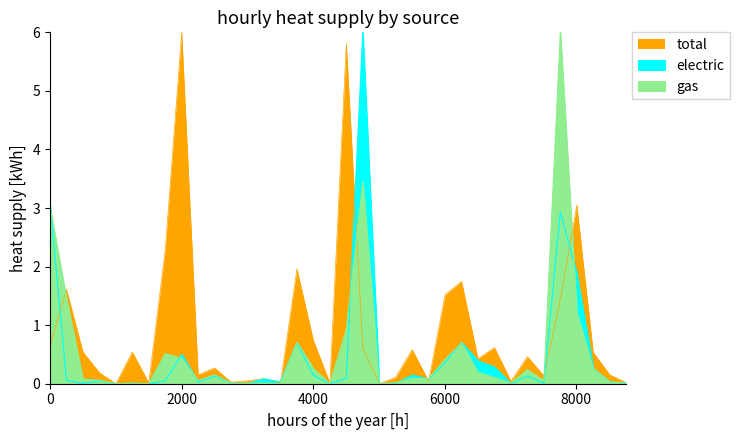

Which series has the widest spread of values?

total